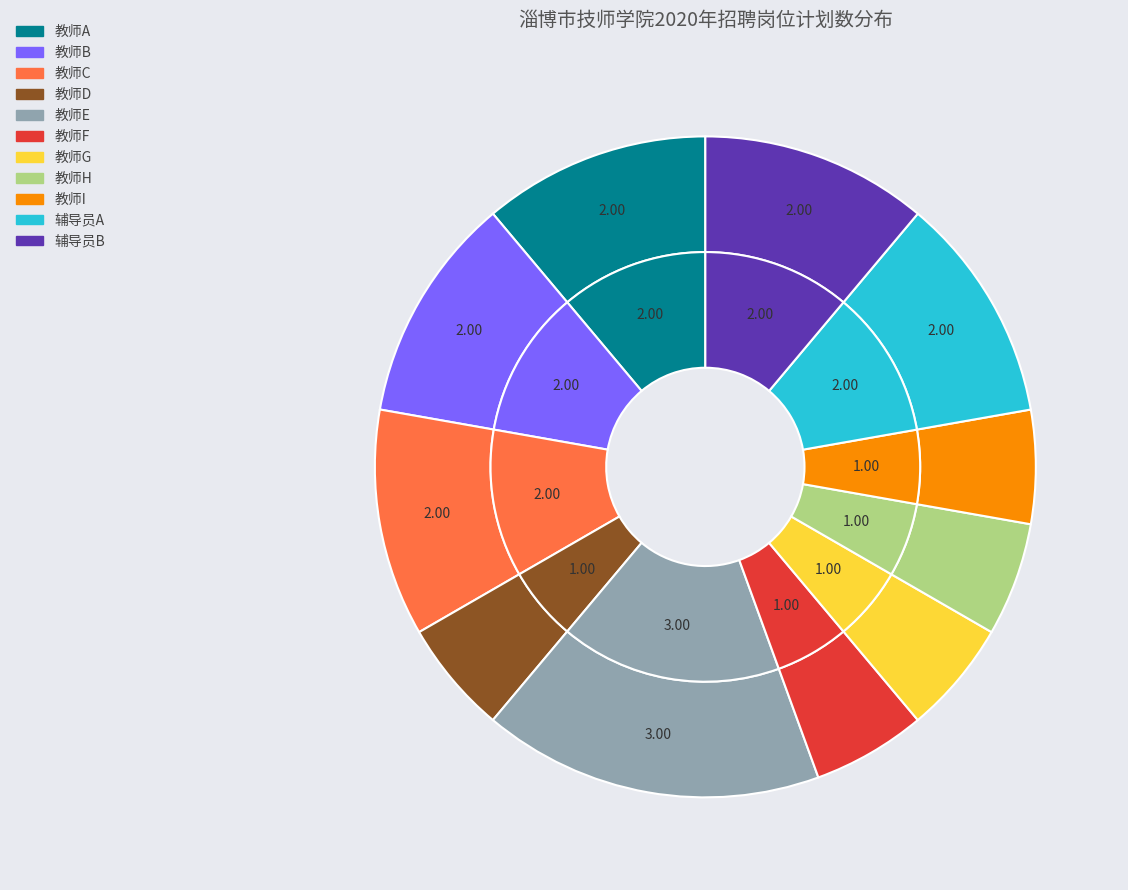

What percentage do 教师I and 教师G together represent?

11.1%